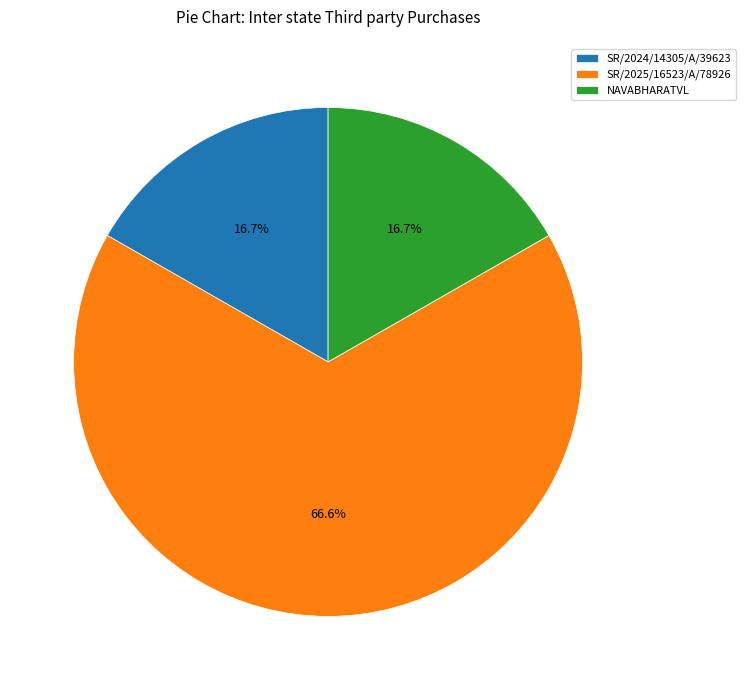

How many slices are in this pie chart?

3